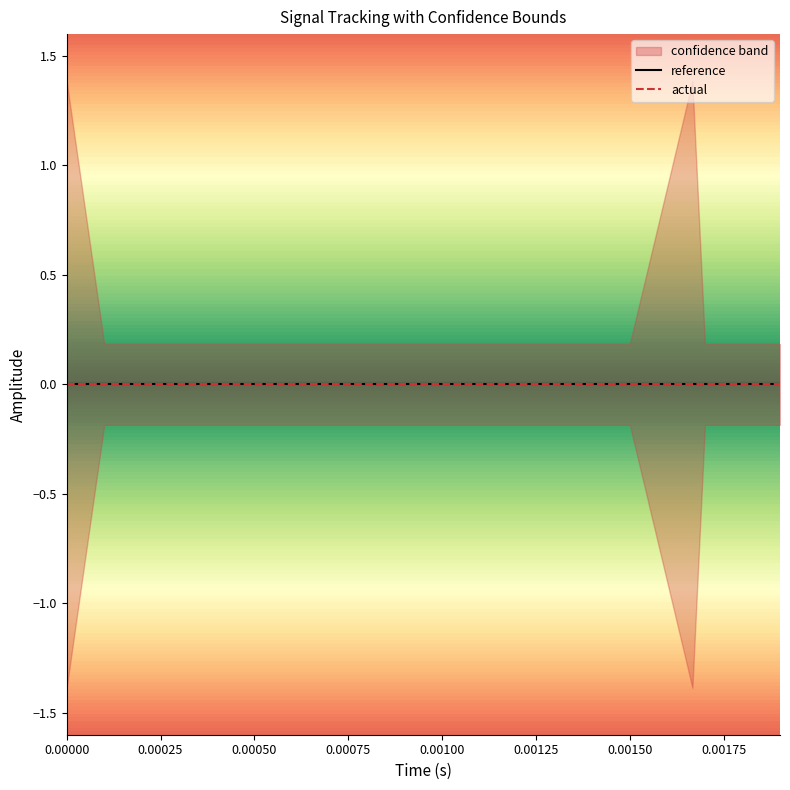

True or false: high and reference intersect in this chart.

False